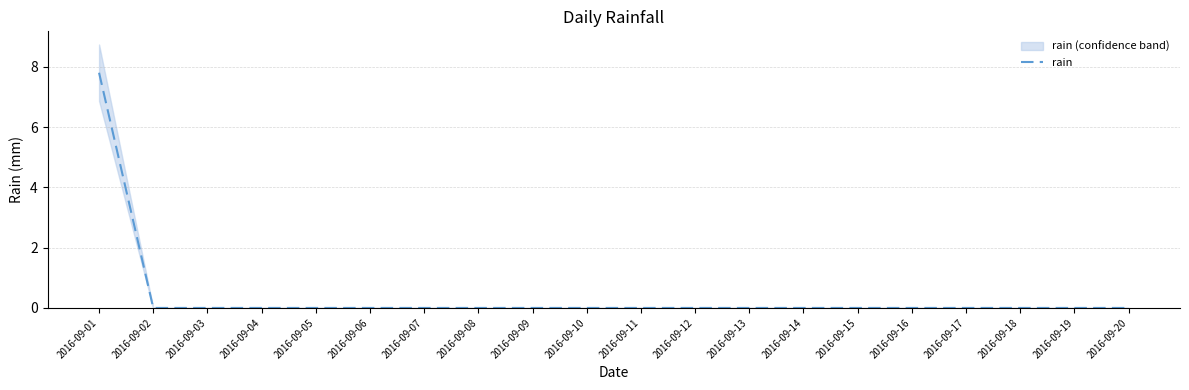

What is the greatest value displayed?

7.8